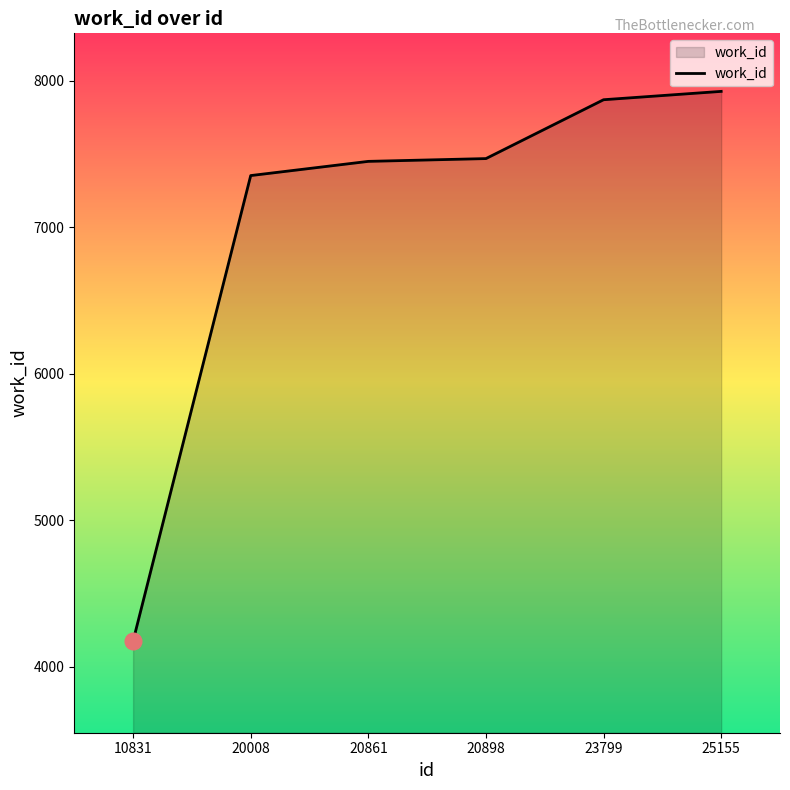

Is it true that the value at 20861 is 11630?

False